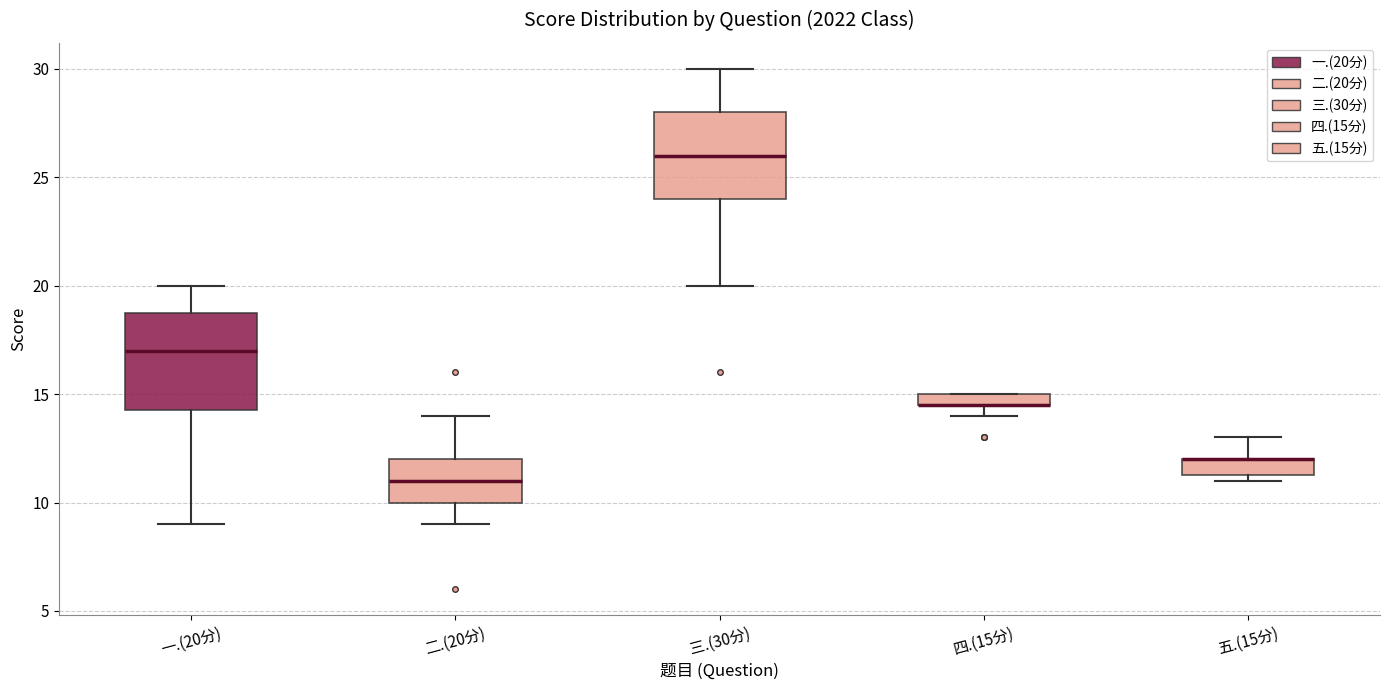

Which box is the tallest, from its lower edge to its upper edge?

一.(20分)